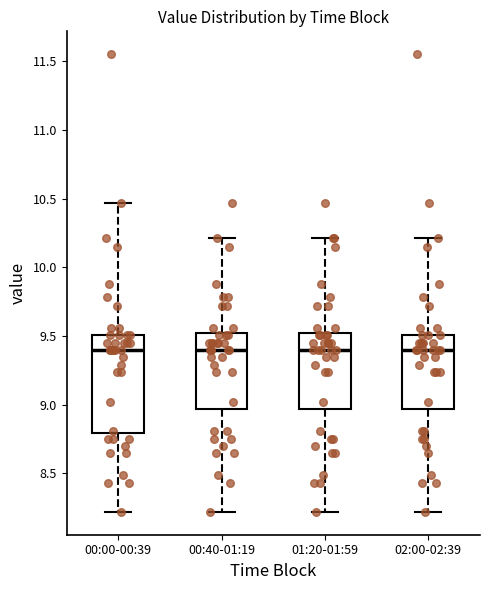

Reading left to right, read every box against the y-axis: the position of its median line, the range the box covers, and the ends of its whiskers. The values are not printed on the chart, so give them approximately, as read against the axis.

00:00-00:39: median 9.40, box 8.80 to 9.50, whiskers 8.20 to 10.45
00:40-01:19: median 9.40, box 8.95 to 9.50, whiskers 8.20 to 10.20
01:20-01:59: median 9.40, box 8.95 to 9.50, whiskers 8.20 to 10.20
02:00-02:39: median 9.40, box 8.95 to 9.50, whiskers 8.20 to 10.20